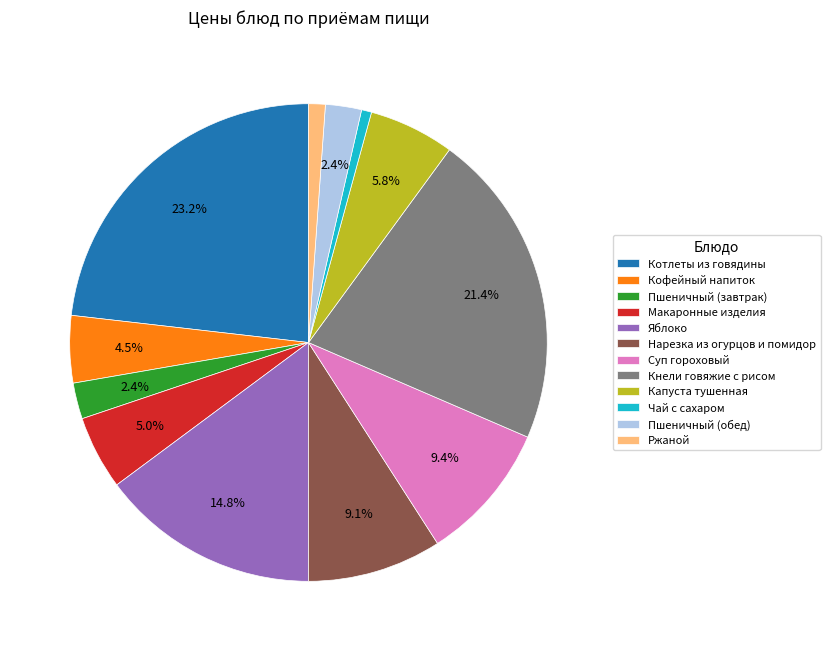

To the nearest percent, what percentage of the pie is Котлеты из говядины?

23%